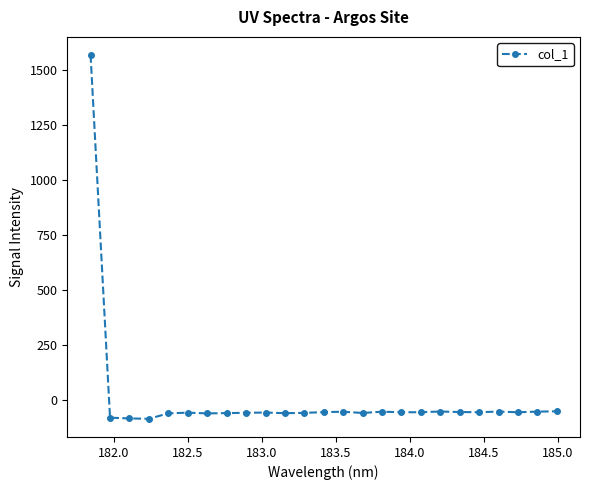

True or false: the data has more than 1 interior local peaks.

True